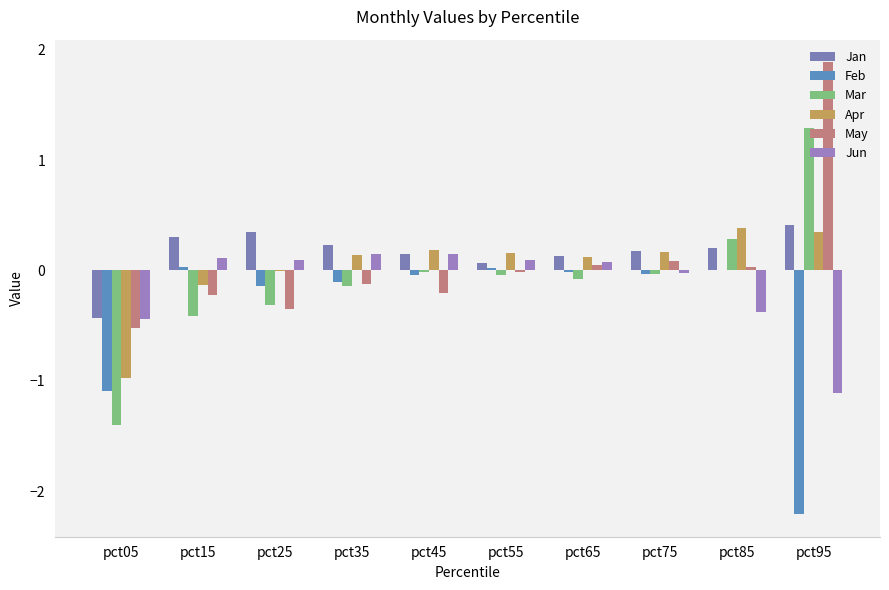

What is the highest value of the Apr series?

0.4